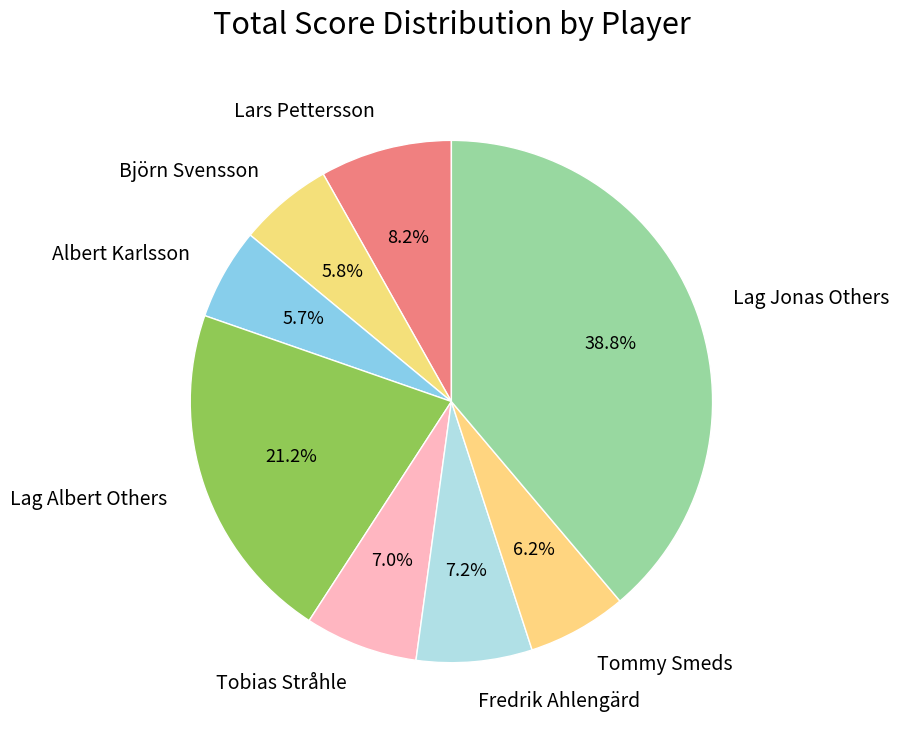

What percentage is NOT represented by Björn Svensson?

94.2%